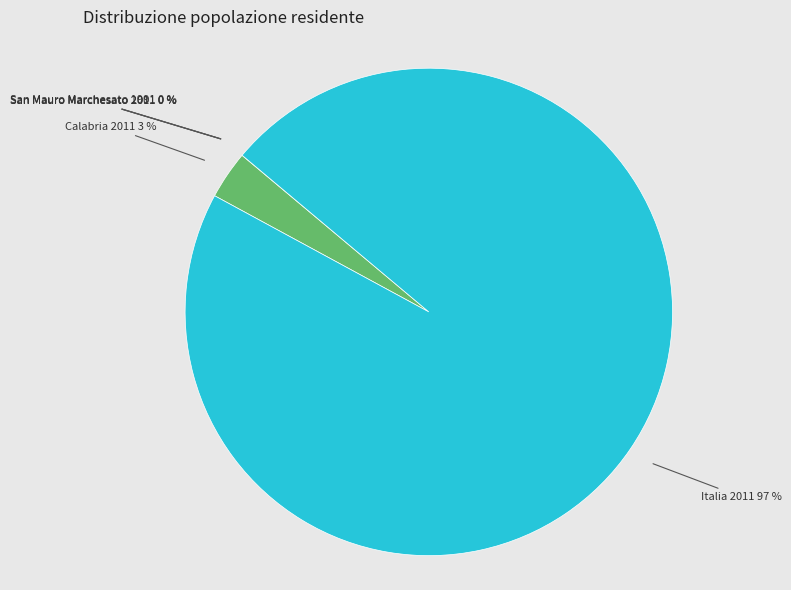

True or false: Calabria 2011 3 % accounts for 3% of the total.

True